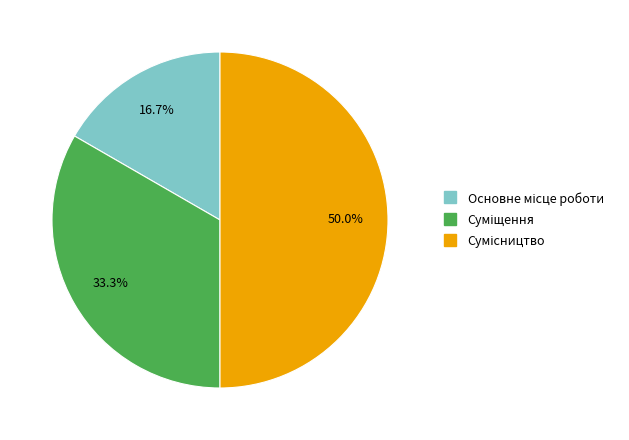

Rank the categories by value from lowest to highest.

Основне місце роботи, Суміщення, Сумісництво